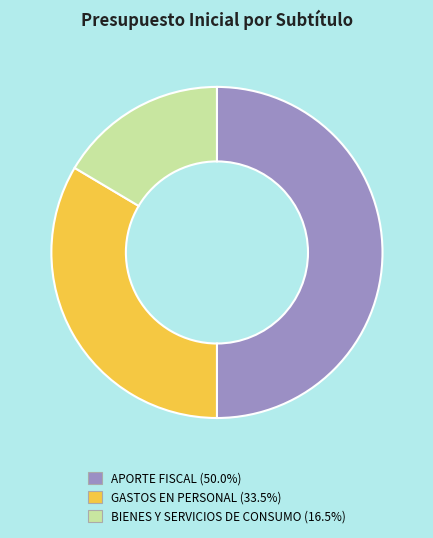

The BIENES Y SERVICIOS DE CONSUMO slice represents 16% of the pie. True or false?

True